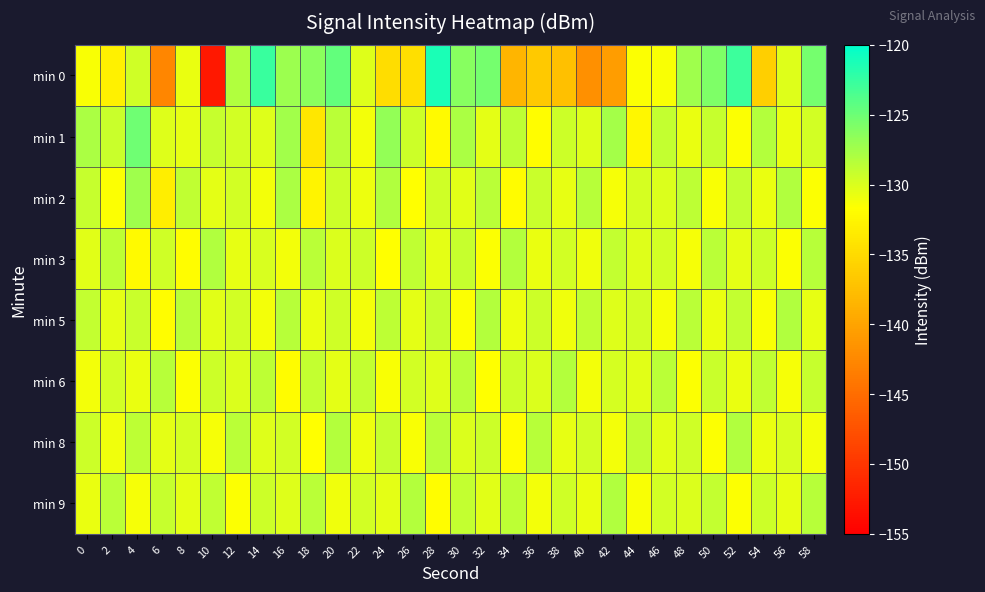

Reading left to right, what are all the values shown in this chart?

min 0: 0=-131.4	2=-132.9	4=-129.5	6=-142.7	8=-130.7	10=-152.7	12=-128.2	14=-122.7	16=-127.1	18=-126.4	20=-124.6	22=-130.2	24=-134.7	26=-134.6	28=-121.3	30=-126.2	32=-125.4	34=-138.4	36=-136.7	38=-137.4	40=-141.9	42=-140.6	44=-131.5	46=-131.5	48=-127.3	50=-125.7	52=-122.8	54=-136.0	56=-130.2	58=-125.4
min 1: 0=-127.8	2=-129.3	4=-125.2	6=-130.2	8=-130.7	10=-129.1	12=-129.6	14=-130.1	16=-127.4	18=-133.8	20=-128.5	22=-131.2	24=-126.8	26=-129.3	28=-132.1	30=-127.9	32=-130.5	34=-128.7	36=-131.8	38=-129.4	40=-130.2	42=-127.6	44=-132.4	46=-128.9	48=-130.8	50=-129.1	52=-131.5	54=-128.3	56=-130.7	58=-129.6
min 2: 0=-129.1	2=-131.5	4=-127.3	6=-133.2	8=-128.8	10=-130.4	12=-129.7	14=-131.1	16=-127.9	18=-132.6	20=-129.3	22=-130.9	24=-128.1	26=-131.7	28=-129.5	30=-130.3	32=-128.6	34=-131.9	36=-129.2	38=-130.6	40=-128.4	42=-131.3	44=-129.8	46=-130.1	48=-128.7	50=-131.4	52=-129.0	54=-130.8	56=-128.2	58=-131.6
min 3: 0=-130.3	2=-128.7	4=-132.1	6=-129.5	8=-131.8	10=-128.2	12=-130.6	14=-129.9	16=-131.2	18=-128.5	20=-130.0	22=-129.4	24=-131.7	26=-128.8	28=-130.4	30=-129.1	32=-131.5	34=-128.3	36=-130.7	38=-129.6	40=-131.0	42=-128.9	44=-130.2	46=-129.7	48=-131.3	50=-128.6	52=-130.5	54=-129.3	56=-131.6	58=-128.4
min 5: 0=-128.9	2=-130.5	4=-129.2	6=-131.8	8=-128.6	10=-130.3	12=-129.7	14=-131.1	16=-128.4	18=-130.8	20=-129.5	22=-131.2	24=-128.7	26=-130.4	28=-129.1	30=-131.6	32=-128.3	34=-130.9	36=-129.4	38=-131.0	40=-128.8	42=-130.2	44=-129.6	46=-131.3	48=-128.5	50=-130.7	52=-129.0	54=-131.4	56=-128.2	58=-130.6
min 6: 0=-131.2	2=-129.6	4=-130.8	6=-128.4	8=-131.5	10=-129.3	12=-130.1	14=-128.7	16=-131.9	18=-129.0	20=-130.5	22=-128.9	24=-131.4	26=-129.7	28=-130.2	30=-128.6	32=-131.7	34=-129.4	36=-130.0	38=-128.3	40=-131.1	42=-129.8	44=-130.3	46=-128.5	48=-131.6	50=-129.2	52=-130.7	54=-128.8	56=-131.3	58=-129.1
min 8: 0=-129.4	2=-131.0	4=-128.7	6=-130.5	8=-129.8	10=-131.3	12=-128.5	14=-130.2	16=-129.6	18=-131.7	20=-128.3	22=-130.9	24=-129.1	26=-131.4	28=-128.6	30=-130.0	32=-129.3	34=-131.8	36=-128.4	38=-130.6	40=-129.7	42=-131.1	44=-128.8	46=-130.3	48=-129.5	50=-131.5	52=-128.2	54=-130.7	56=-129.9	58=-131.2
min 9: 0=-130.7	2=-128.5	4=-131.3	6=-129.1	8=-130.4	10=-128.8	12=-131.6	14=-129.4	16=-130.2	18=-128.6	20=-131.0	22=-129.7	24=-130.5	26=-128.3	28=-131.8	30=-129.0	32=-130.3	34=-128.7	36=-131.1	38=-129.5	40=-130.8	42=-128.2	44=-131.4	46=-129.6	48=-130.1	50=-128.9	52=-131.5	54=-129.3	56=-130.6	58=-128.4